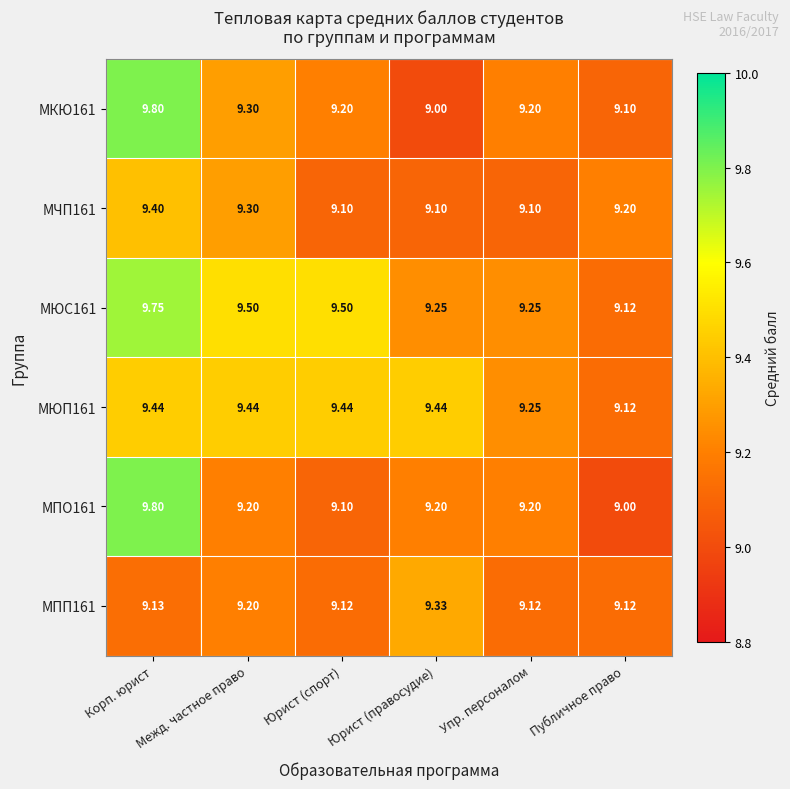

Between Корп. юрист and Публичное право, which series saw the biggest shift?

МПО161